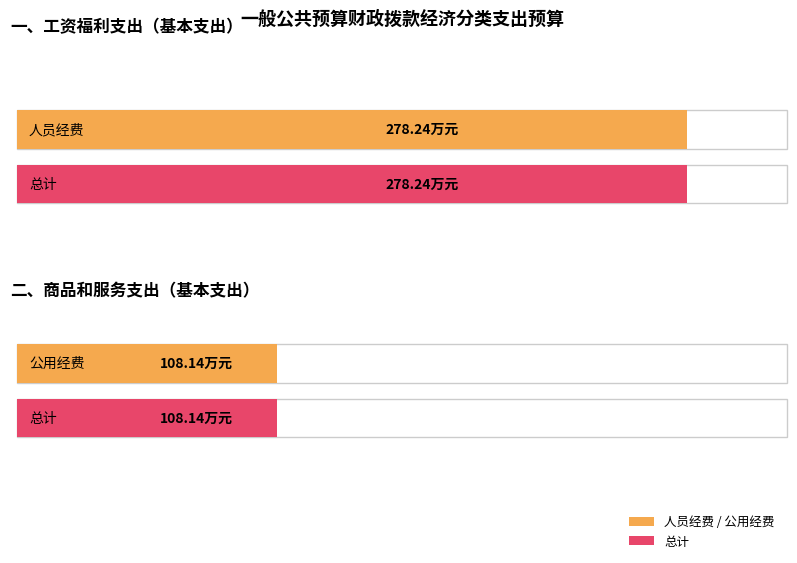

Which series changed the most between 一、工资福利支出 and 二、商品和服务支出?

人员经费